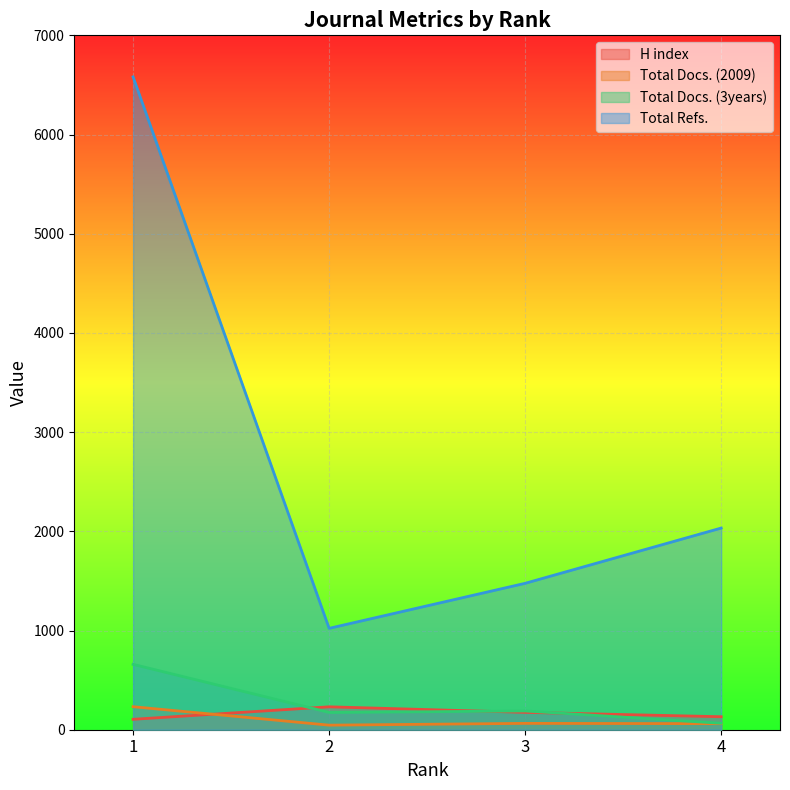

The Total Docs. (2009) series shows 64 at 3. True or false?

True